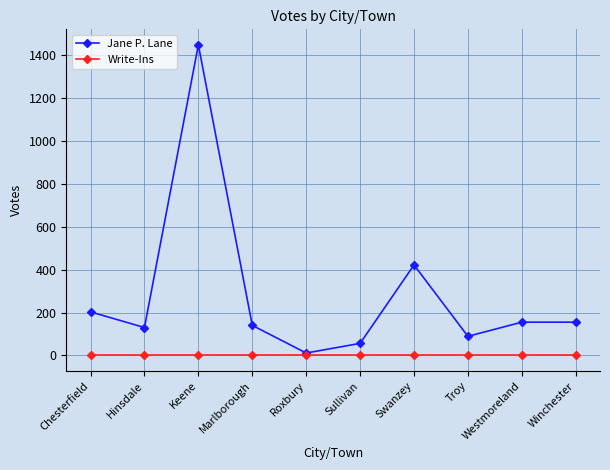

Is it true that Jane P. Lane equals 646 at Swanzey?

False